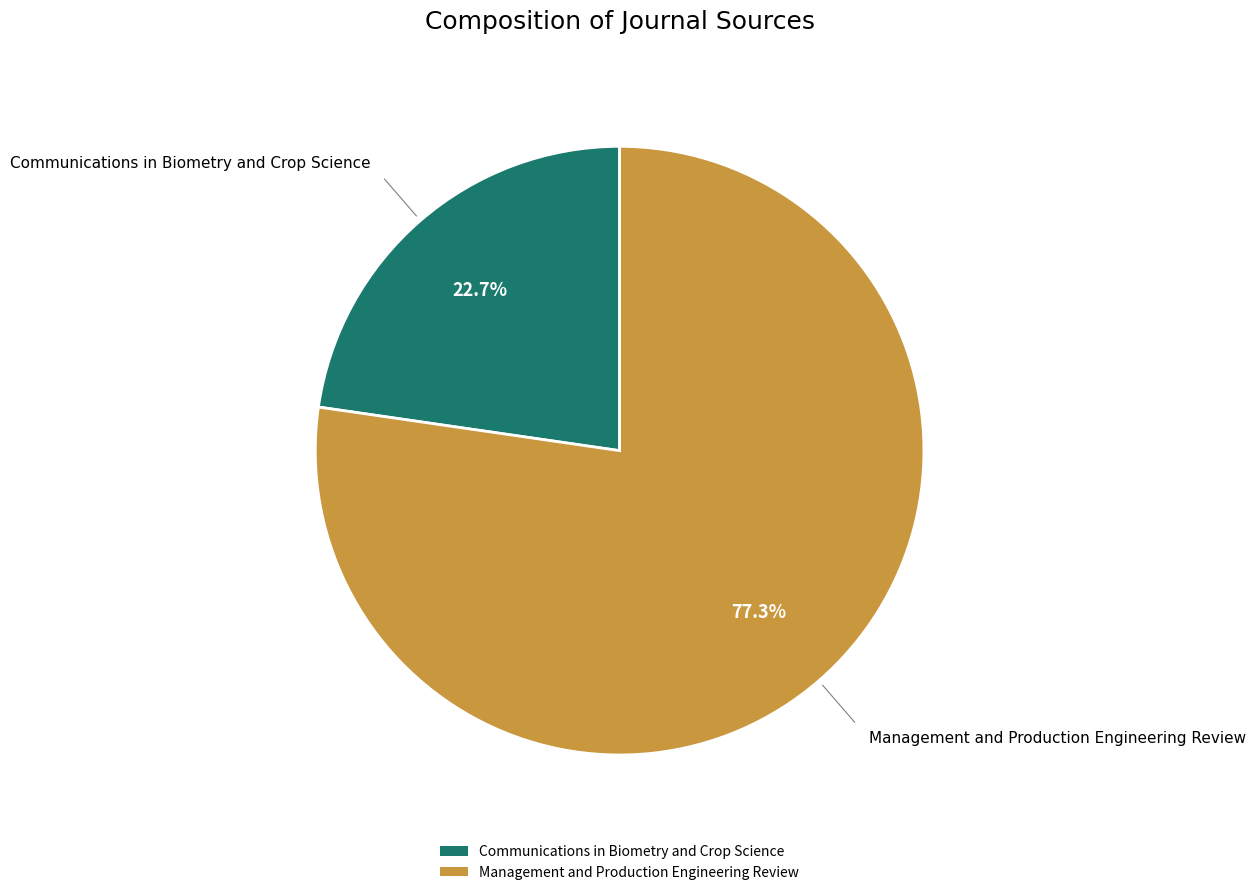

True or false: Management and Production Engineering Review accounts for 77% of the total.

True